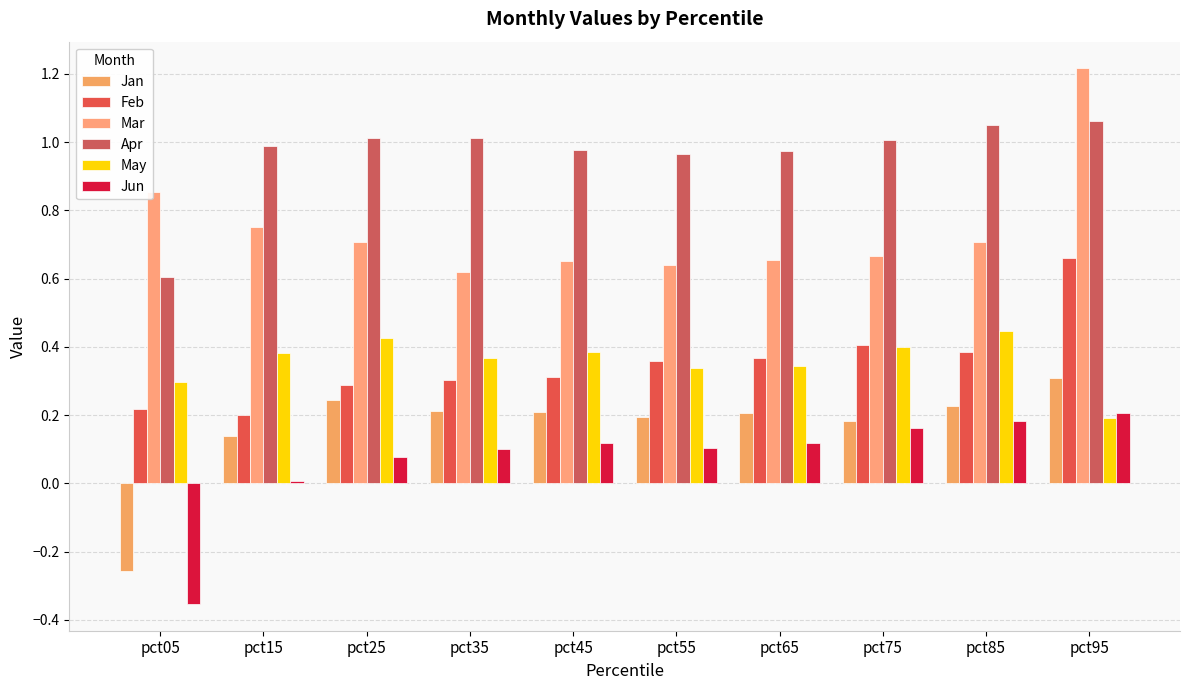

Count the number of data series in this chart.

6